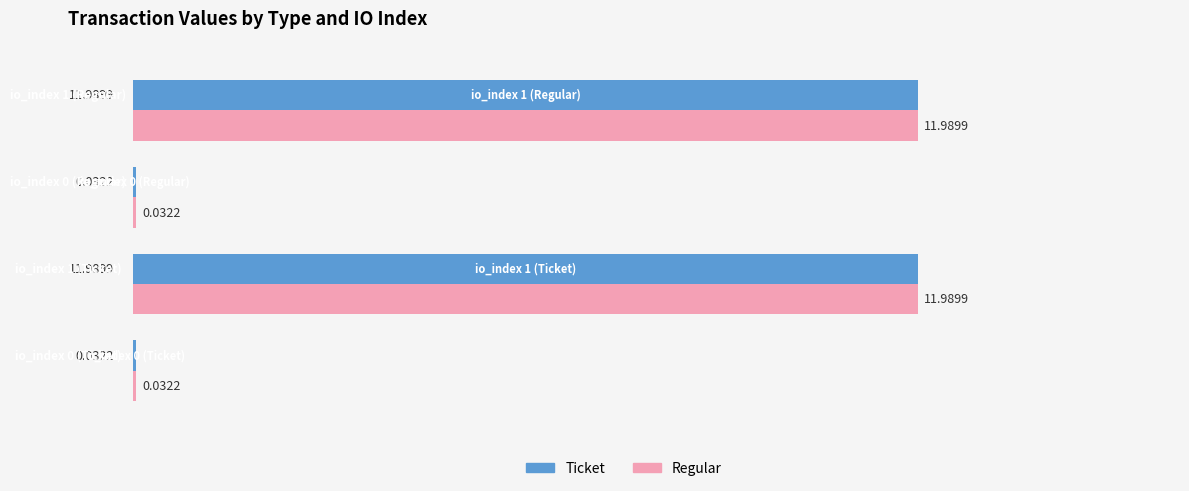

What is the sum of all Ticket values?

24.0